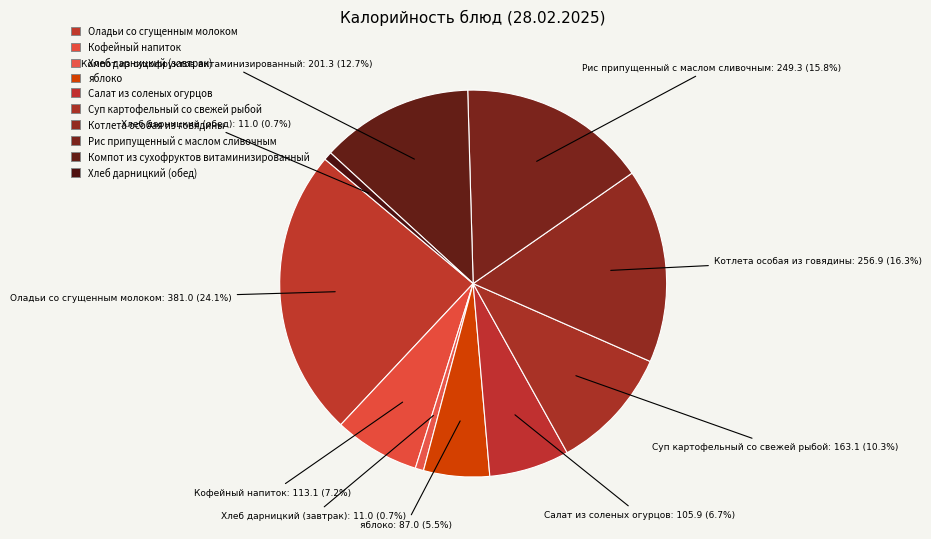

Count the number of slices in the pie.

10